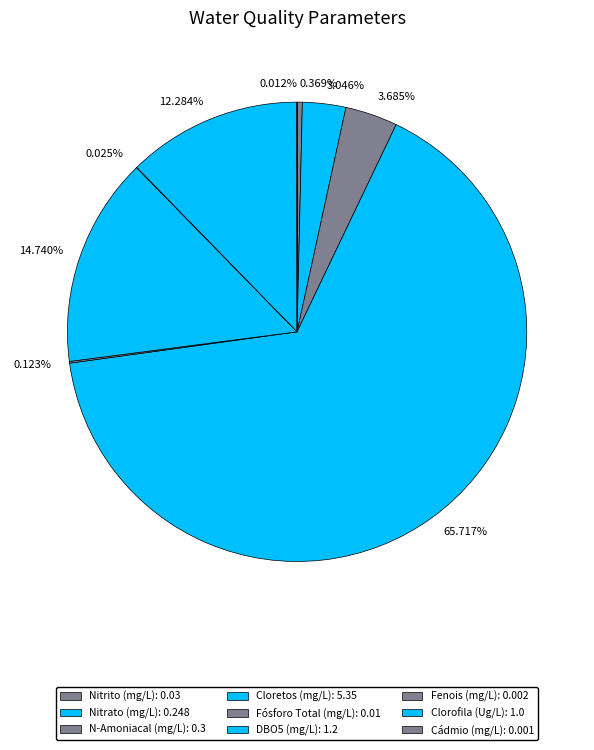

Combined, do 0.369% and 65.717% account for over 50%?

Yes